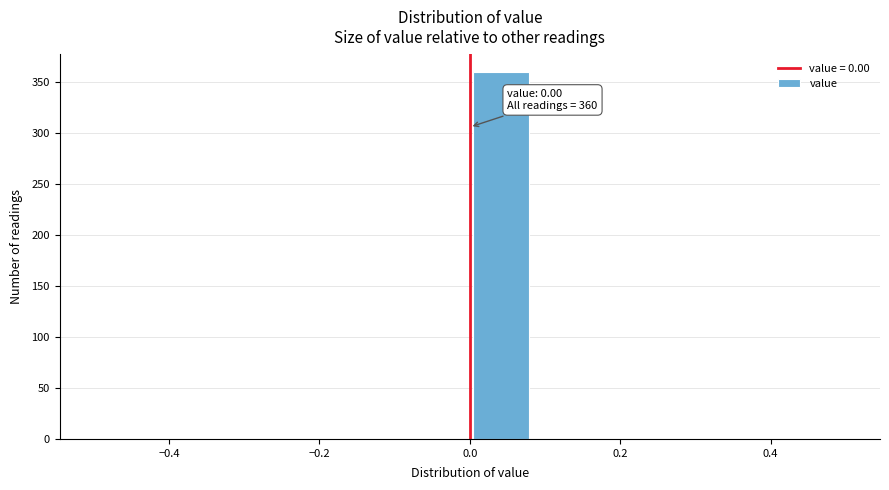

Over which range of the x-axis is the bar tallest?

0.00 to 0.08